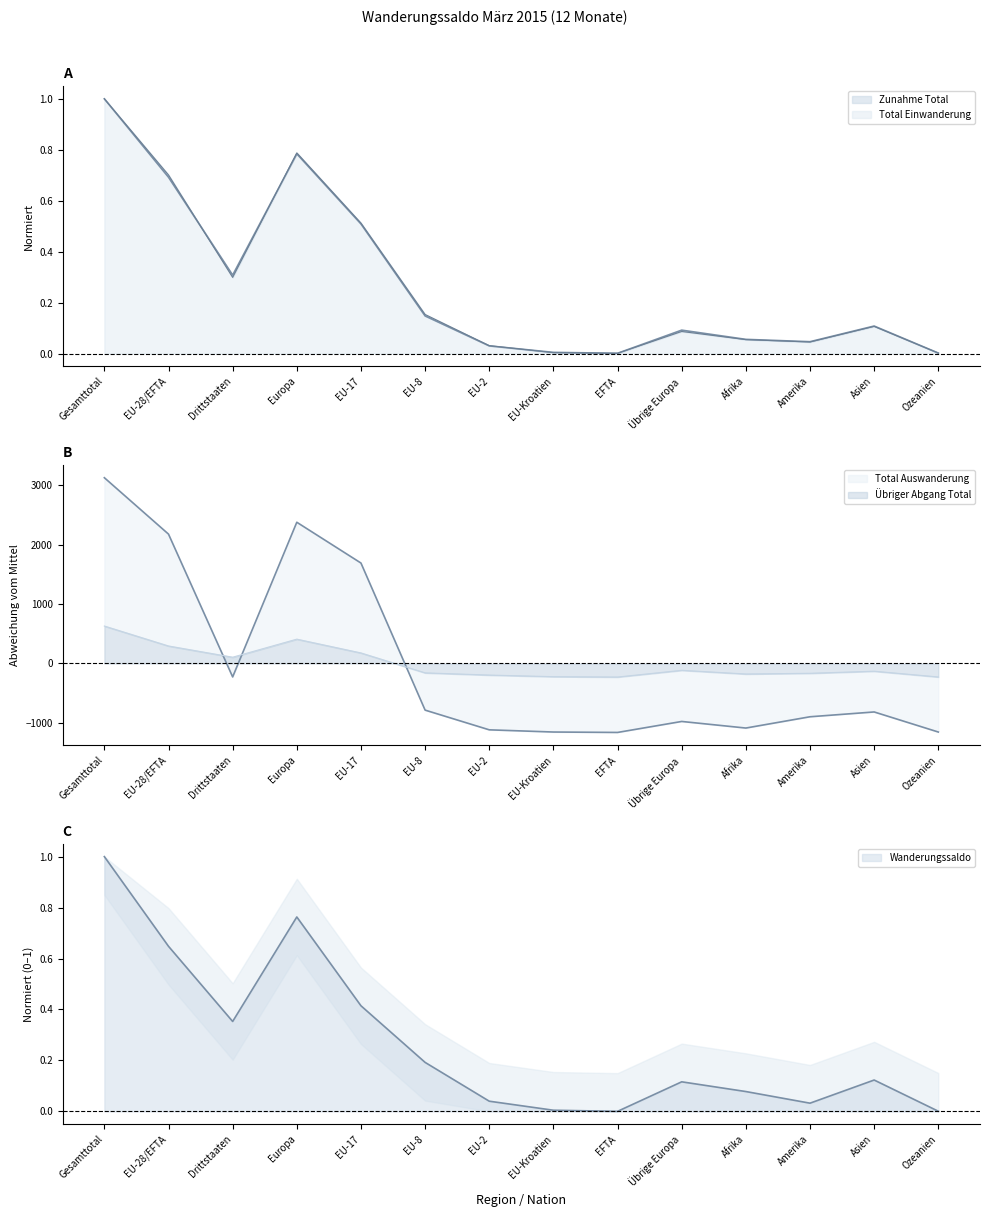

What is the label of the 10th point from the right?

EU-17